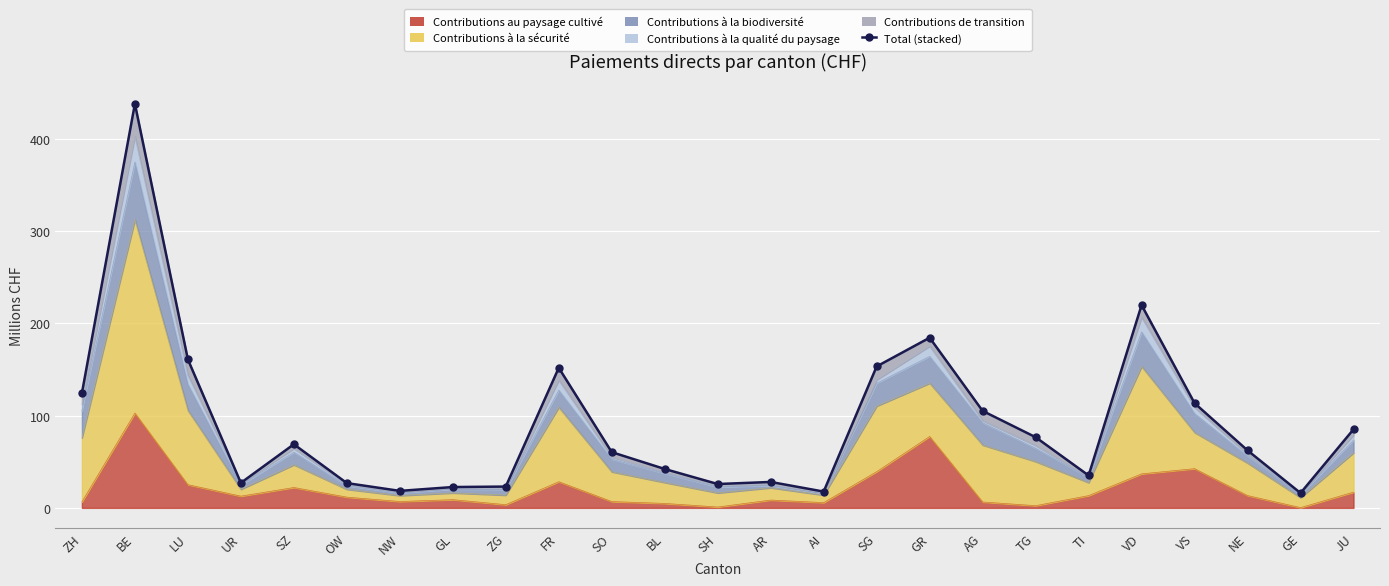

List the labels in order of value, largest first.

BE, VD, GR, LU, SG, FR, ZH, VS, AG, JU, TG, SZ, NE, SO, BL, TI, AR, UR, OW, SH, ZG, GL, NW, AI, GE